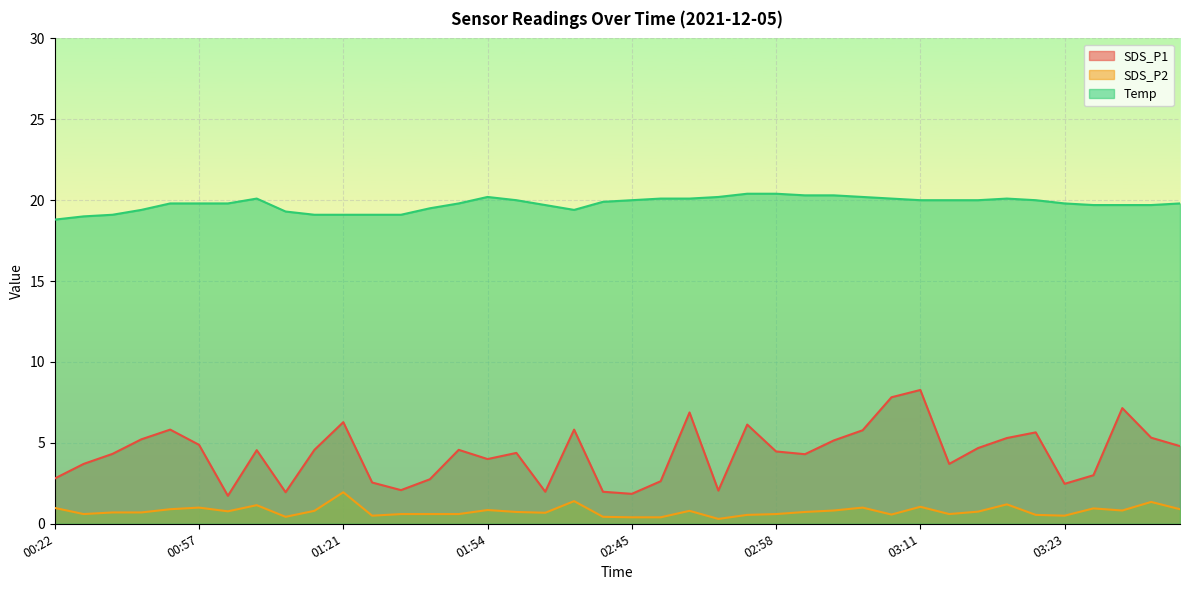

Rank the series by their average value, from highest to lowest.

Temp, SDS_P1, SDS_P2